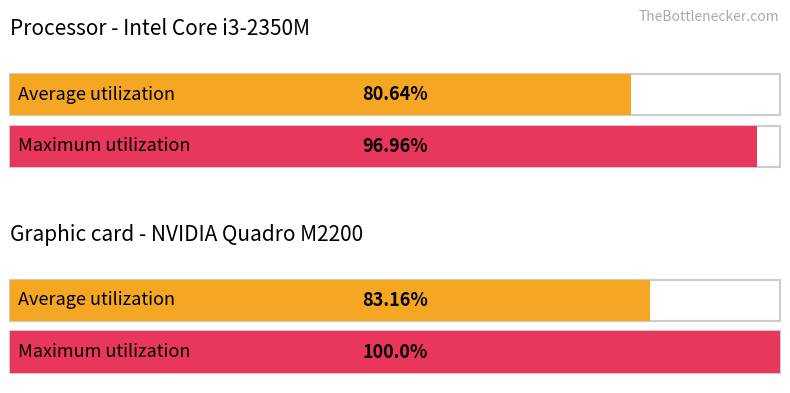

What is the minimum value shown in the chart?

80.6